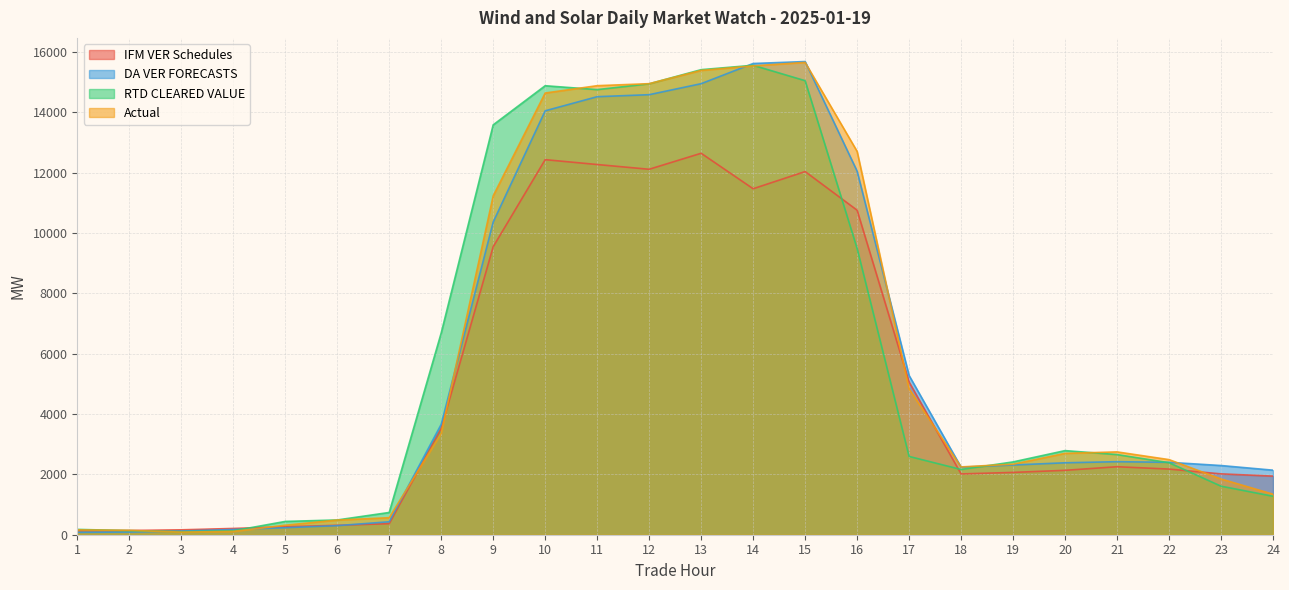

How many intersections are there between DA VER FORECASTS and Actual?

9